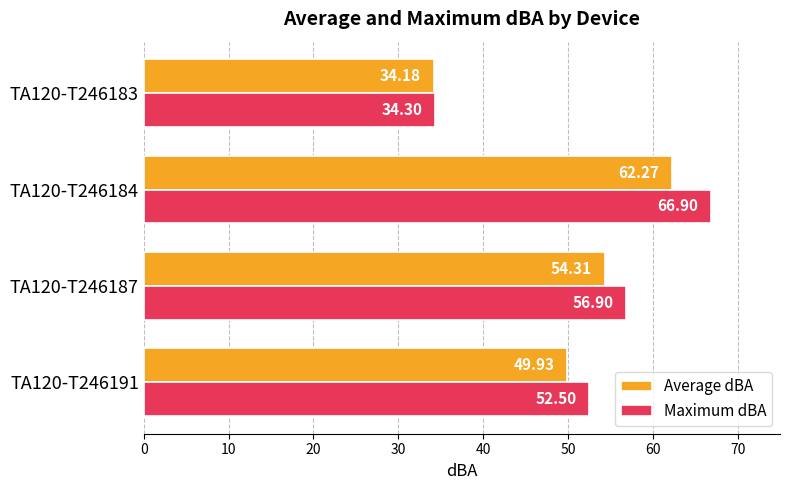

What is the highest value of the Maximum dBA series?

66.9